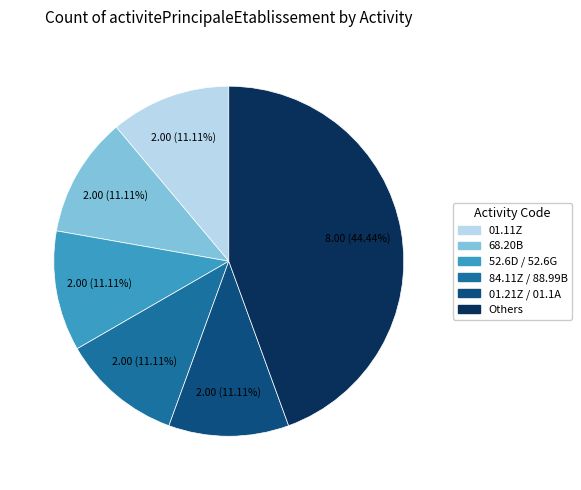

Is there a majority slice in this chart?

No